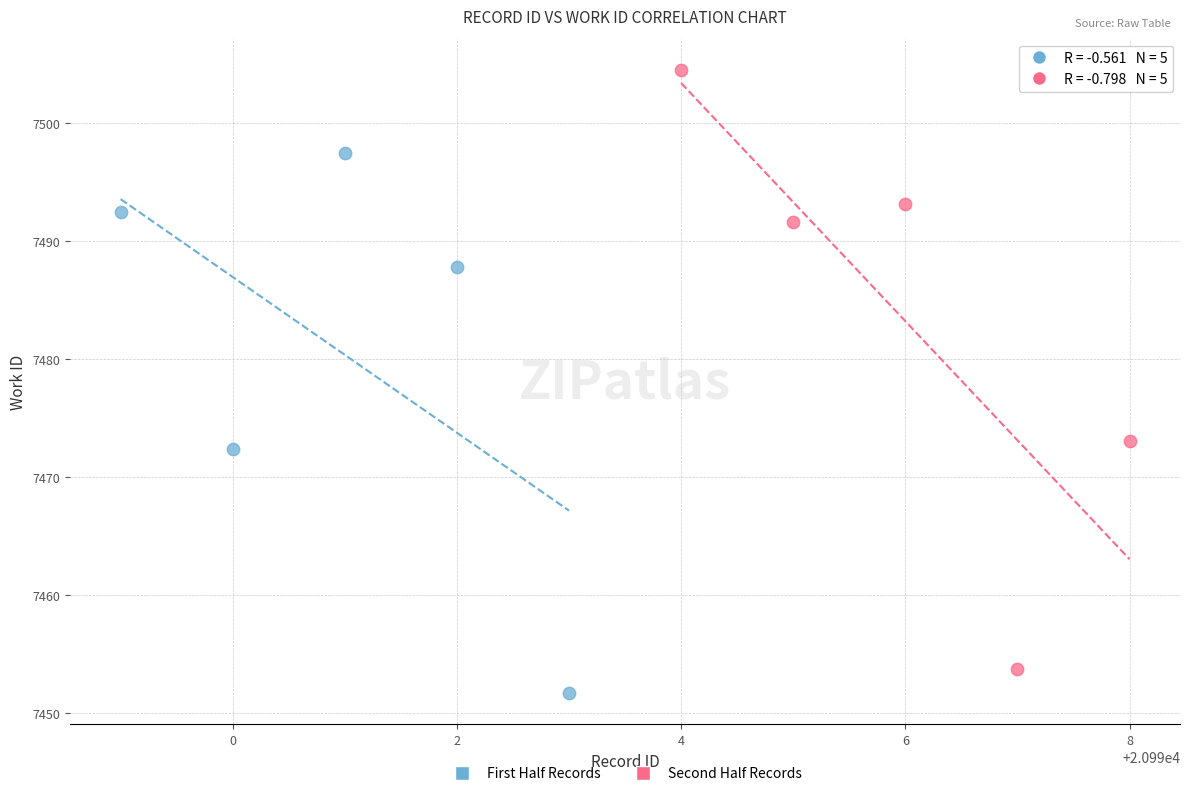

Which series contains the highest Y value?

Second Half Records